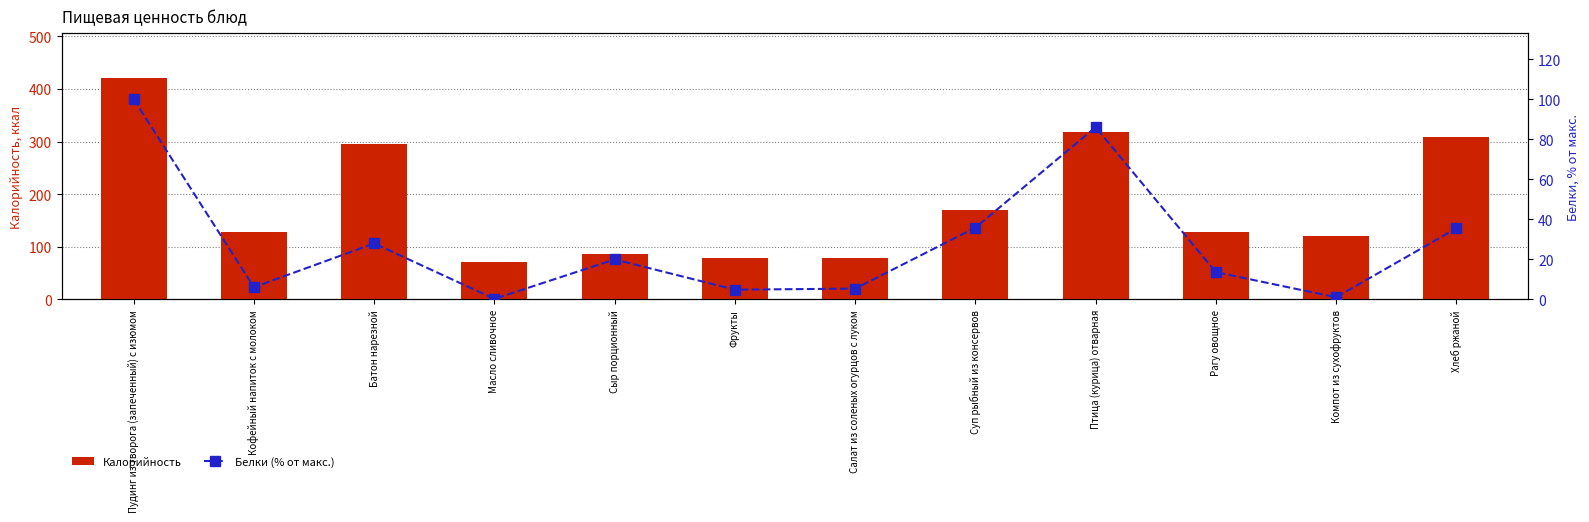

List the labels in order of Белки (% от макс.) value, largest first.

Пудинг из творога (запеченный) с изюмом, Птица (курица) отварная, Суп рыбный из консервов, Хлеб ржаной, Батон нарезной, Сыр порционный, Рагу овощное, Кофейный напиток с молоком, Салат из соленых огурцов с луком, Фрукты, Компот из сухофруктов, Масло сливочное